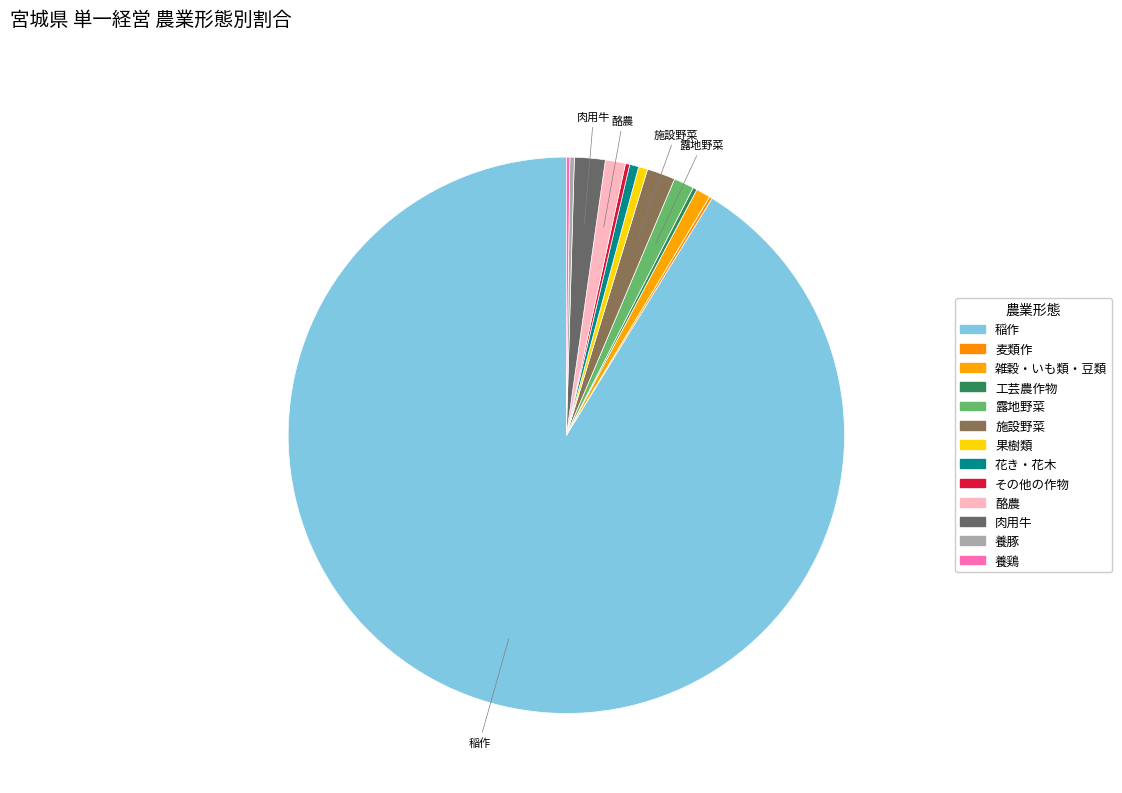

Rank the categories by value from highest to lowest.

稲作, 肉用牛, 施設野菜, 露地野菜, 酪農, 雑穀・いも類・豆類, 花き・花木, 果樹類, 養豚, その他の作物, 工芸農作物, 養鶏, 麦類作